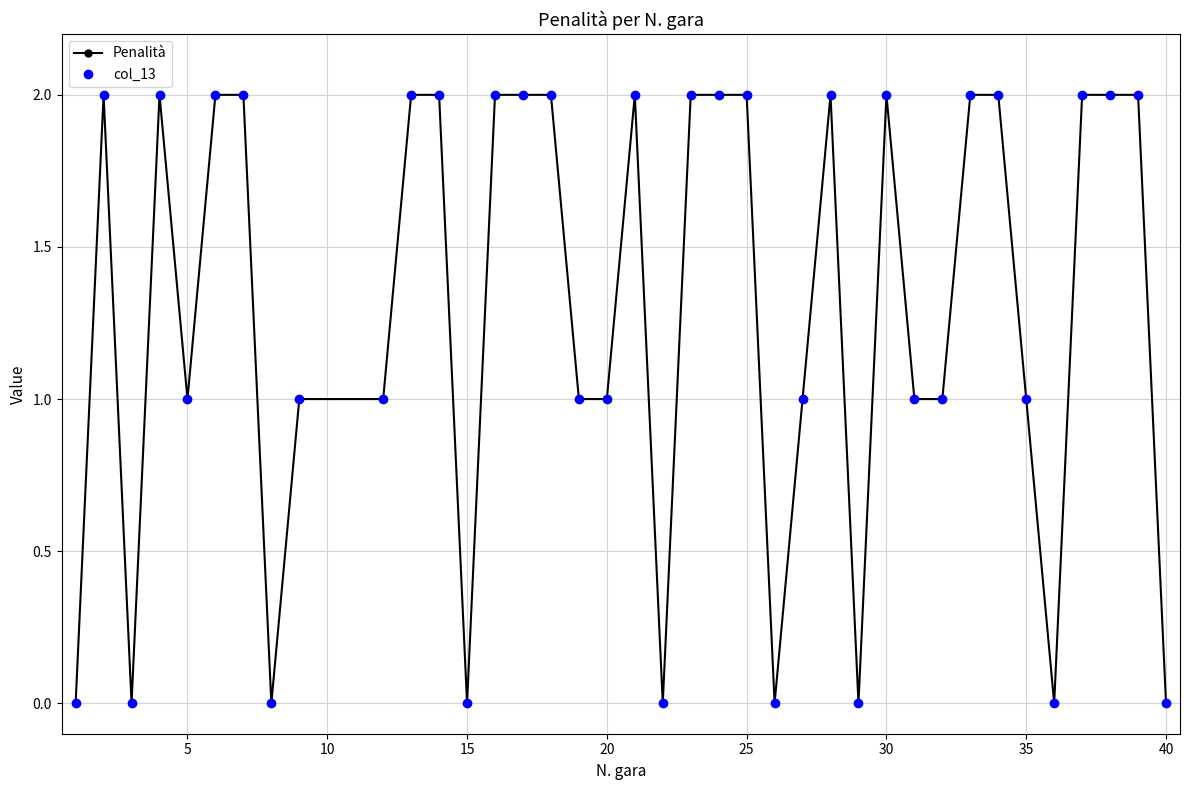

Which series has the largest total across all categories?

Penalità